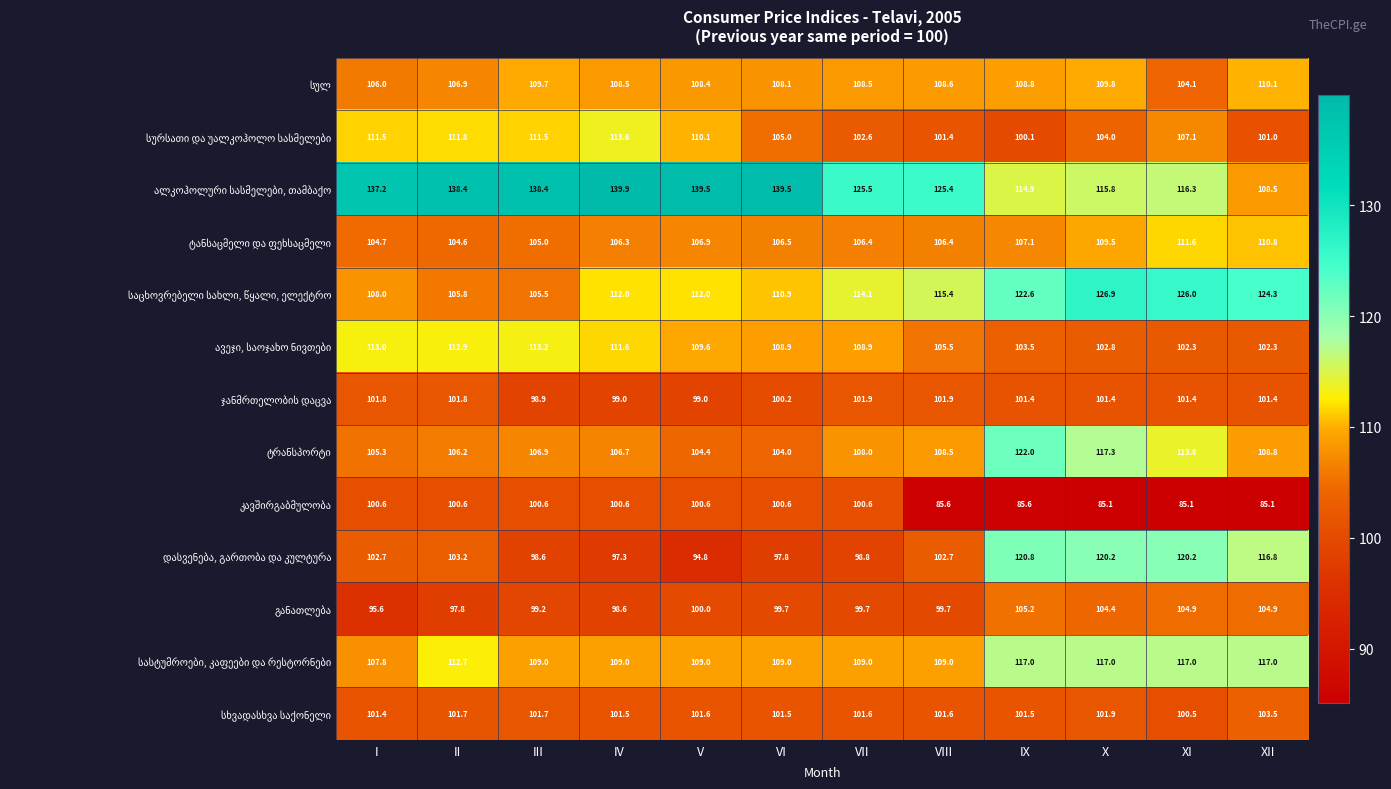

What is the difference between the highest and lowest values at III?

39.8